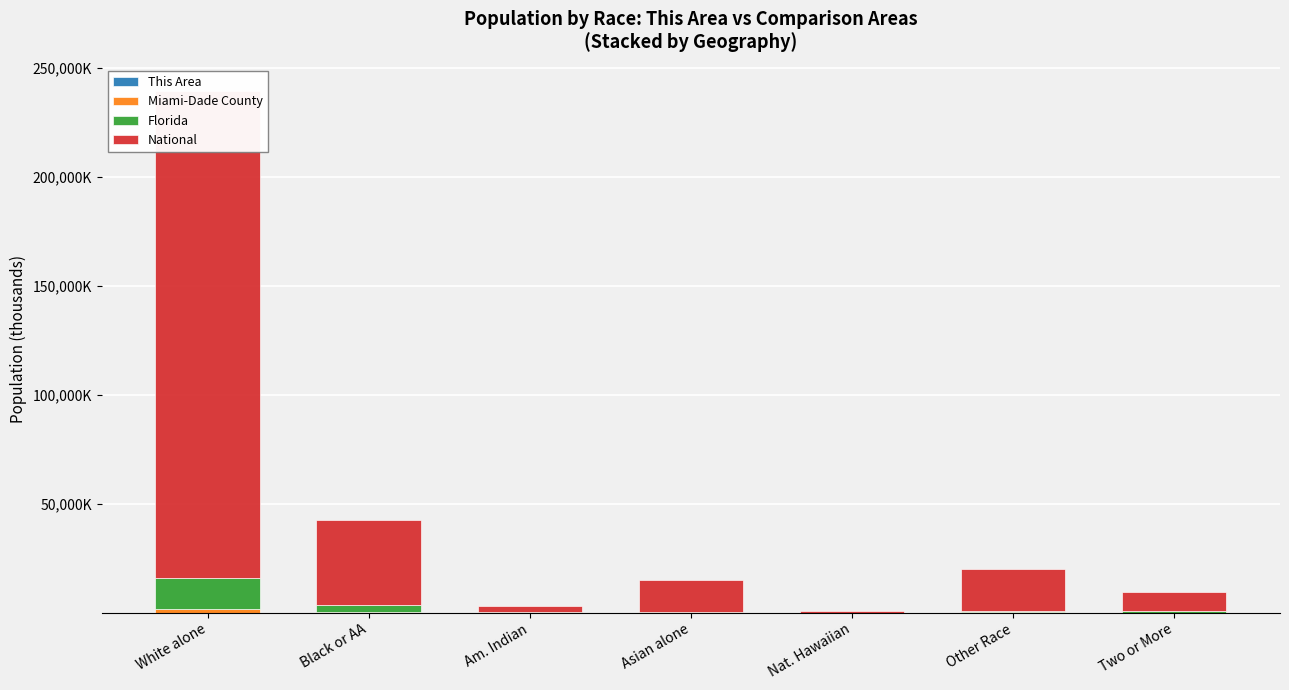

Rank the categories by Florida value from highest to lowest.

White alone, Black or AA, Other Race, Two or More, Asian alone, Am. Indian, Nat. Hawaiian